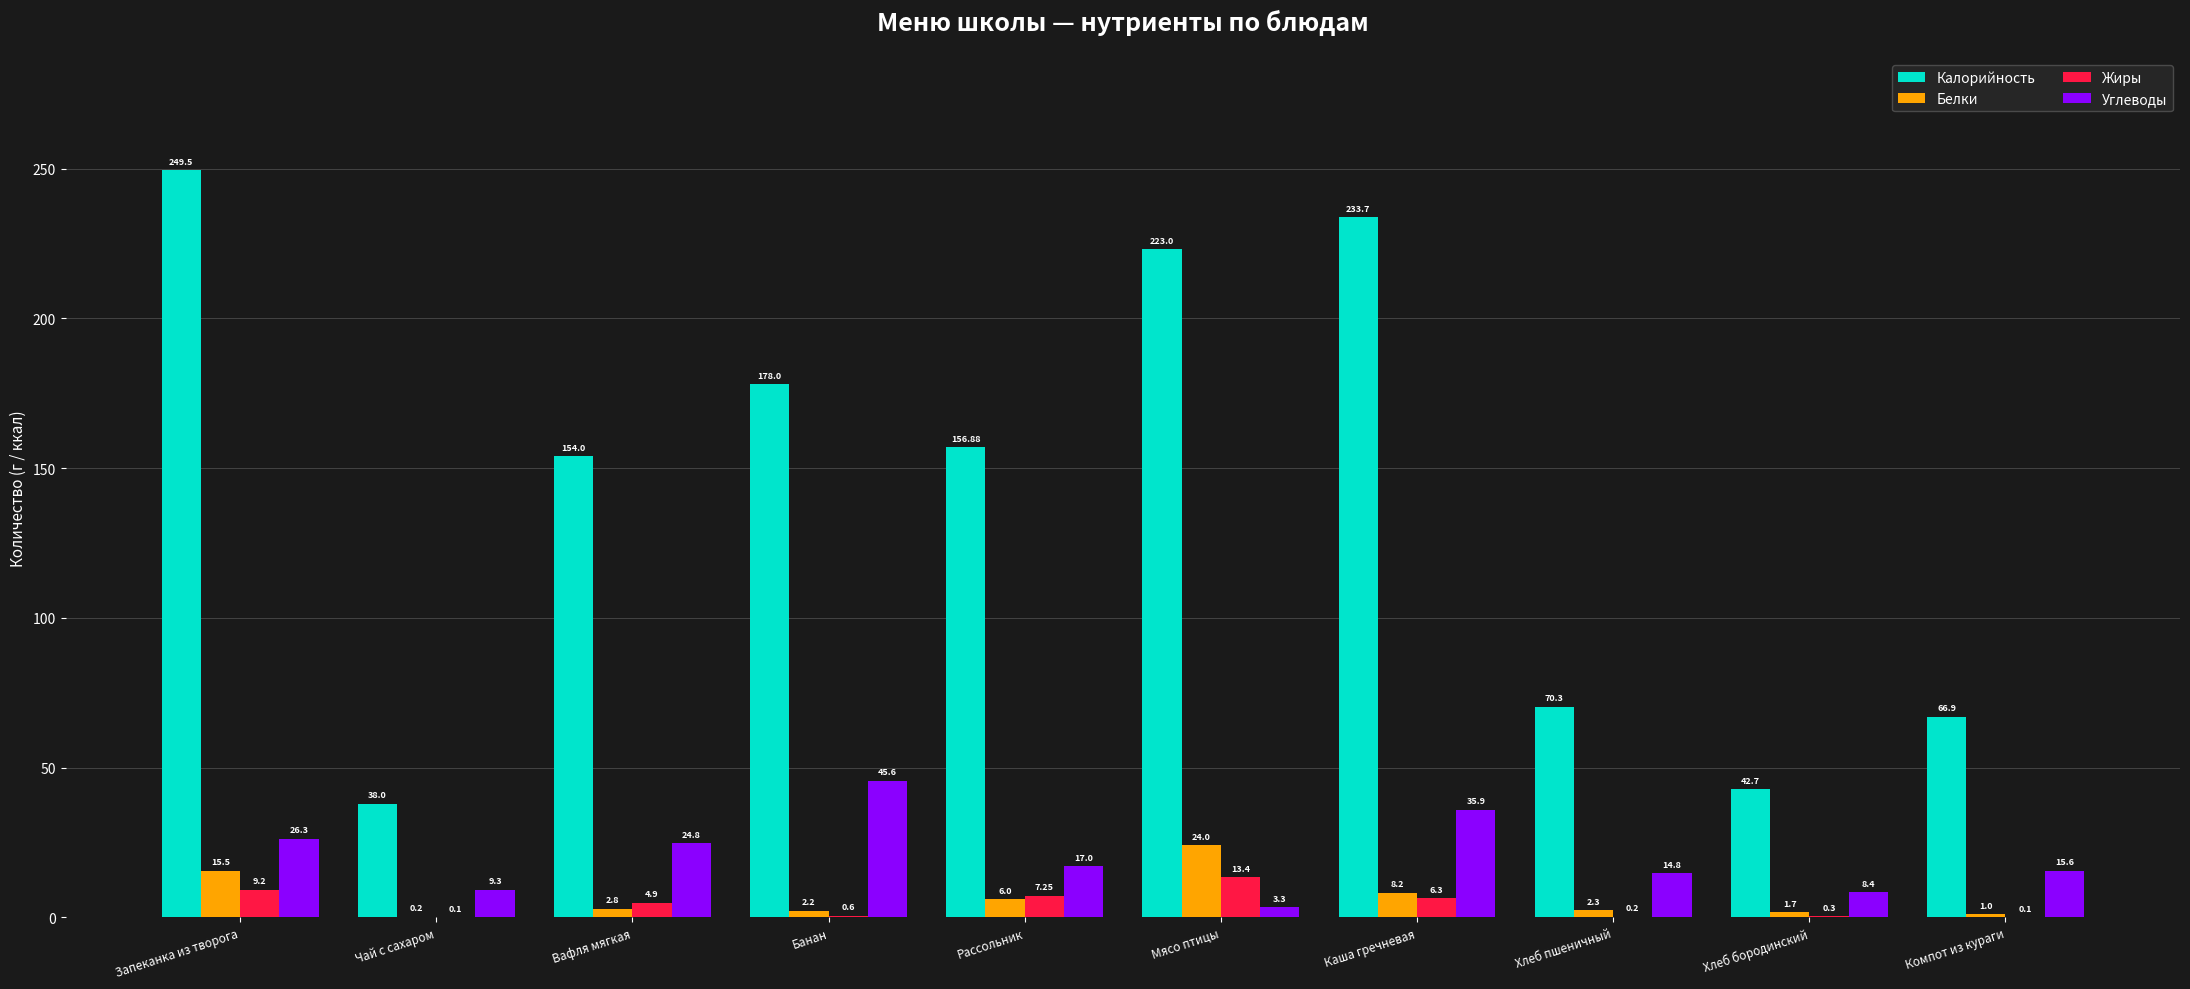

True or false: Углеводы has a value of 24.8 at Вафля мягкая.

True